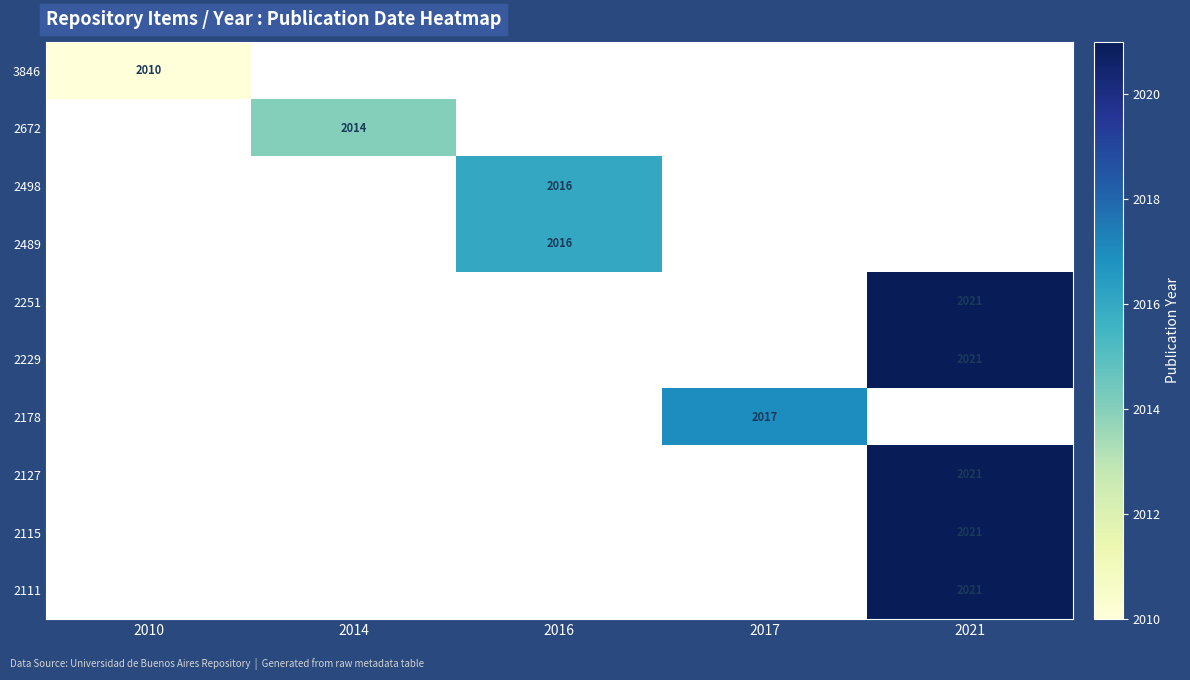

Count the number of categories in the chart.

5